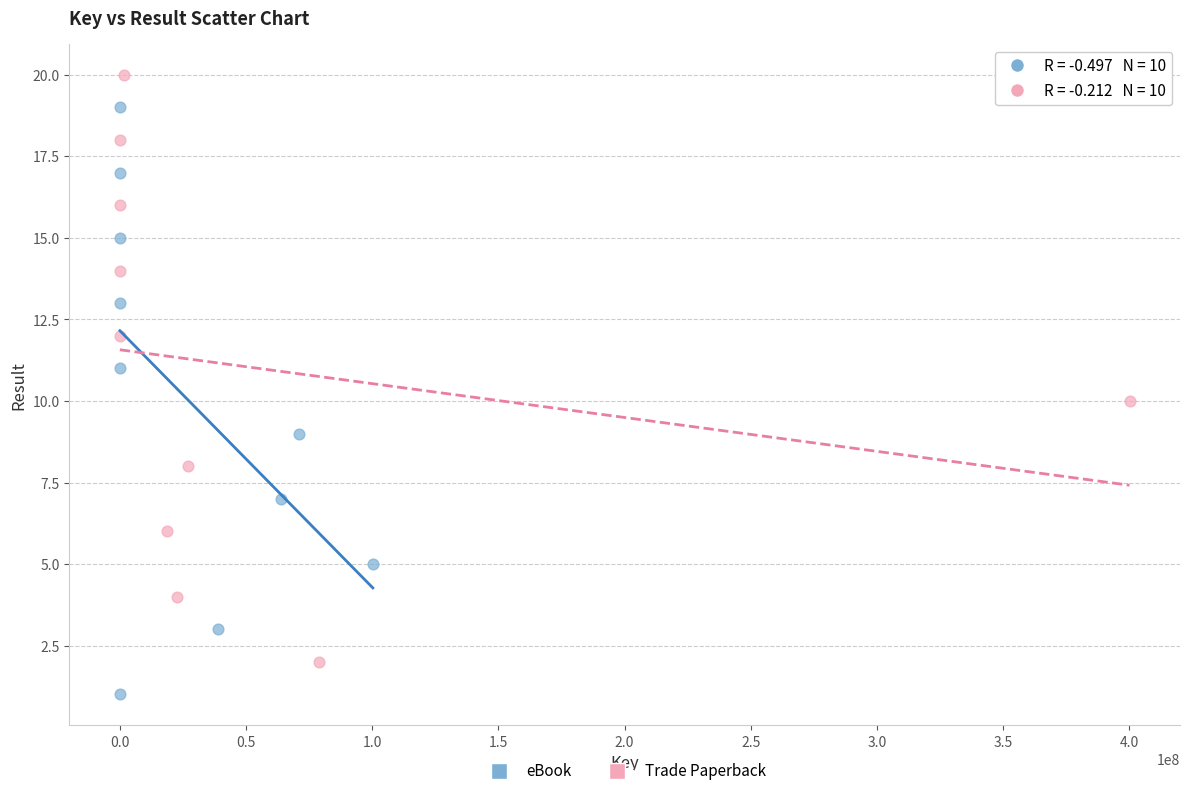

Which series contains the highest Y value?

Trade Paperback